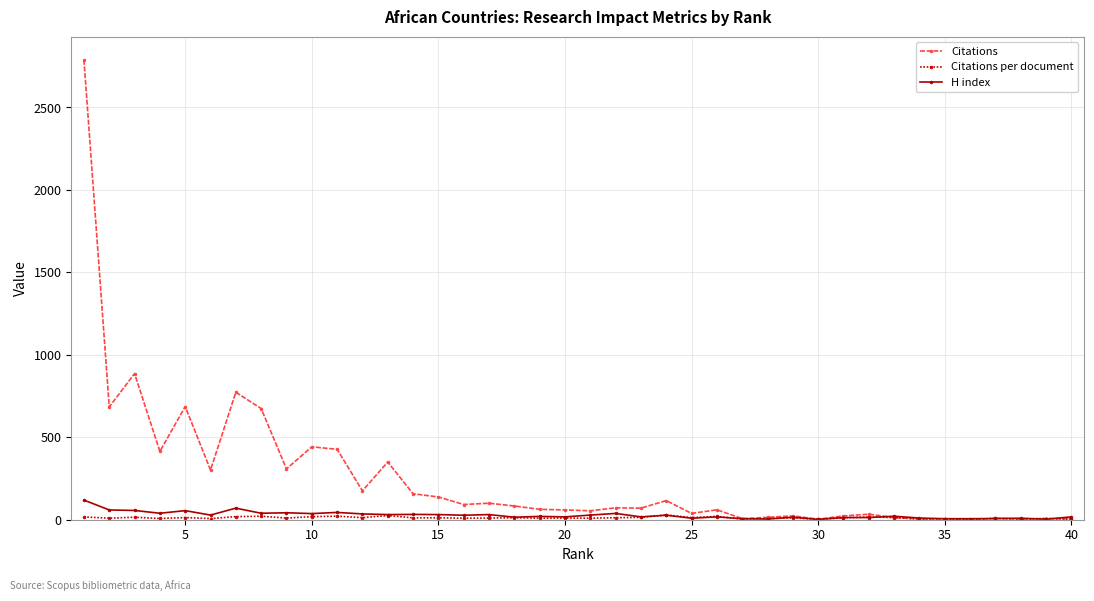

What is the value of the Citations point at the 1st from the left?

2789.0